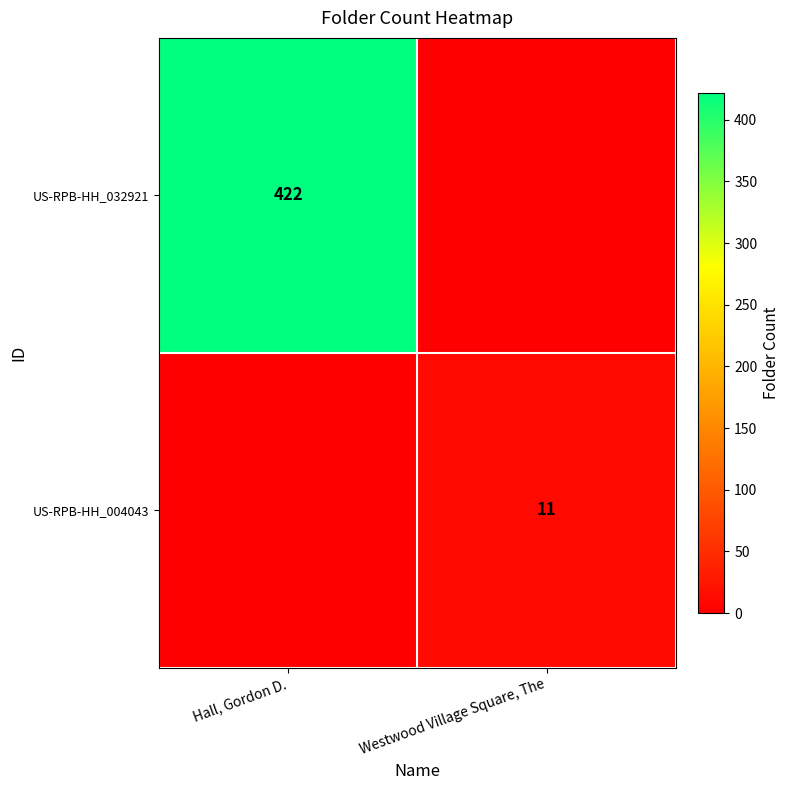

The US-RPB-HH_004043 series shows 7 at Westwood Village Square, The. True or false?

False